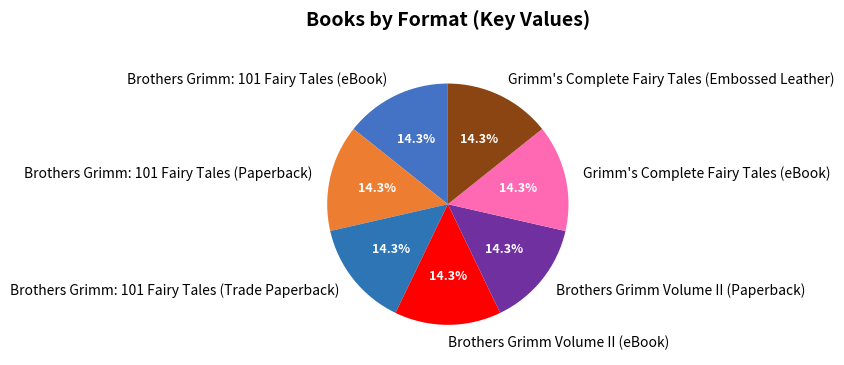

The Grimm's Complete Fairy Tales (eBook) slice represents 14% of the pie. True or false?

True